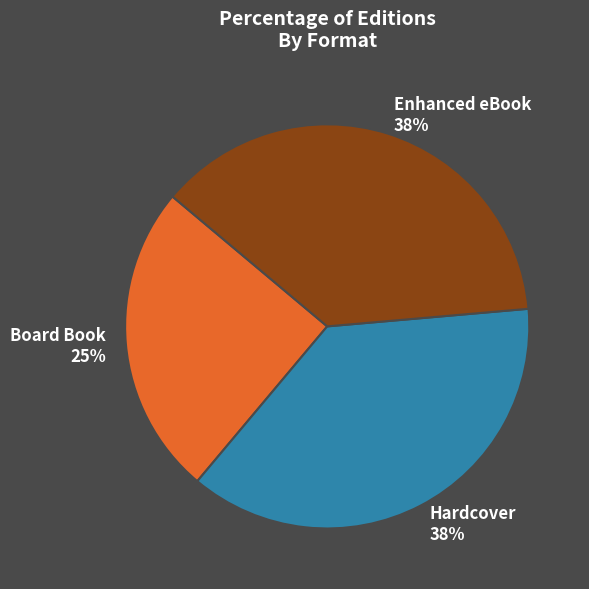

Does Board Book represent more than half of the total?

No